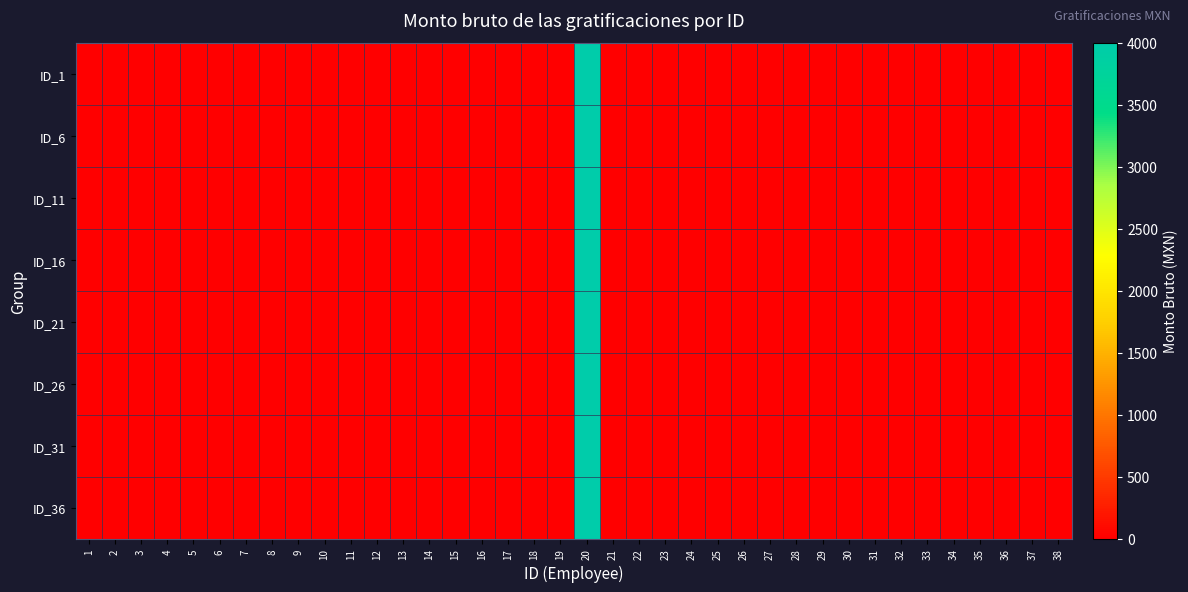

At how many categories does at least one series exceed 3018?

1